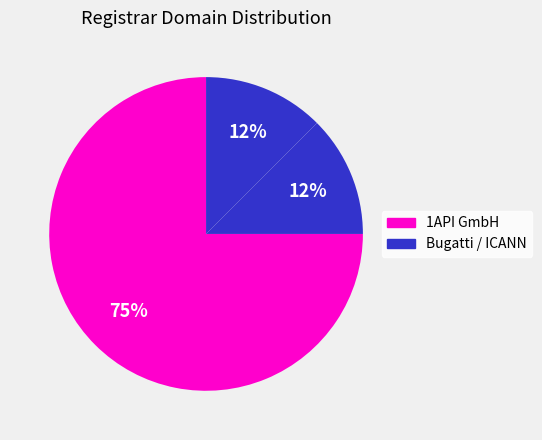

Count the number of slices in the pie.

3